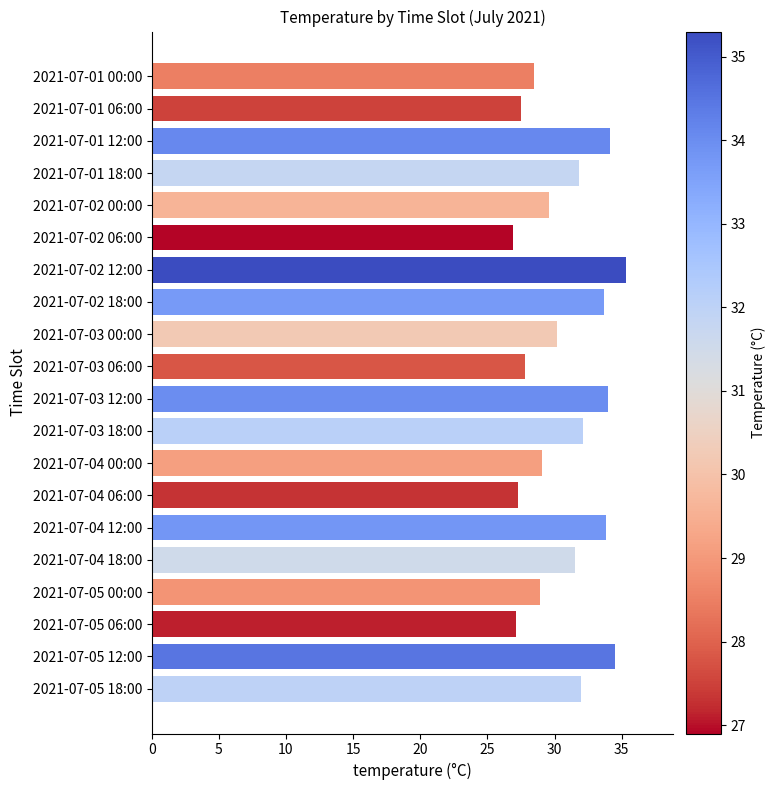

How many bars are there in total?

20